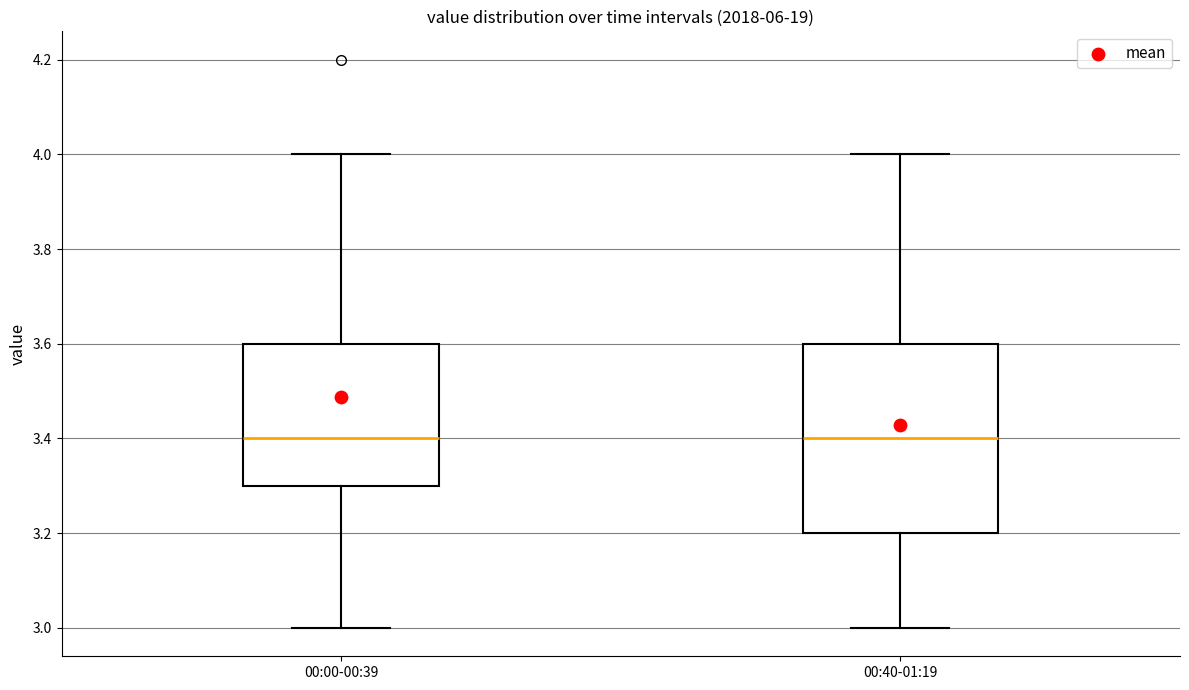

Reading left to right, transcribe this box plot: for each box, give where its median line is, the range the box spans, and where its two whiskers end, as read against the y-axis. The values are not printed on the chart, so give them approximately, as read against the axis.

00:00-00:39: median 3.4, box 3.3 to 3.6, whiskers 3.0 to 4.0
00:40-01:19: median 3.4, box 3.2 to 3.6, whiskers 3.0 to 4.0